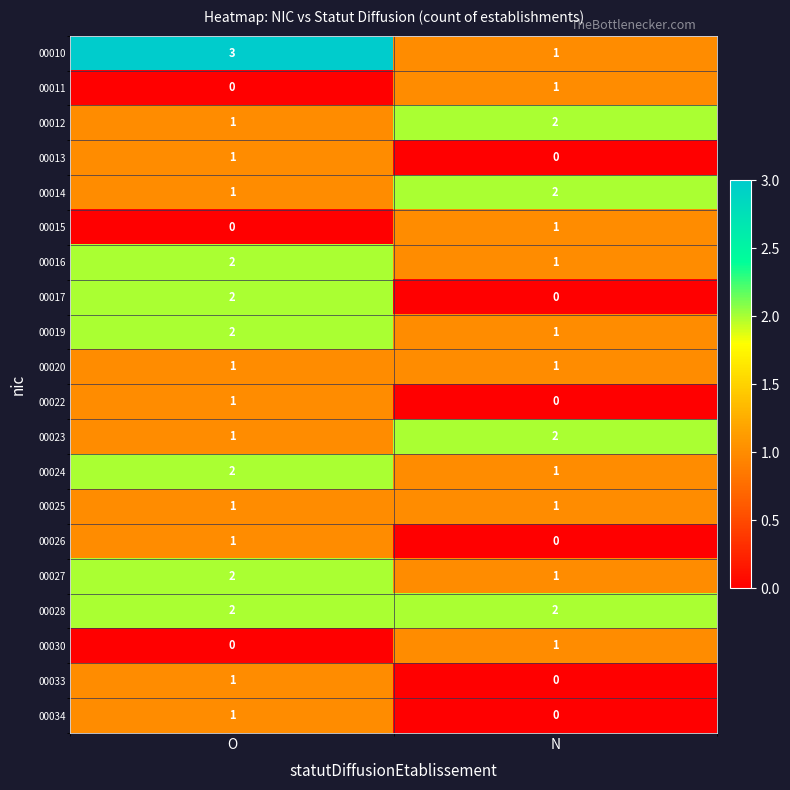

At which label is 00013 closest to 0?

N